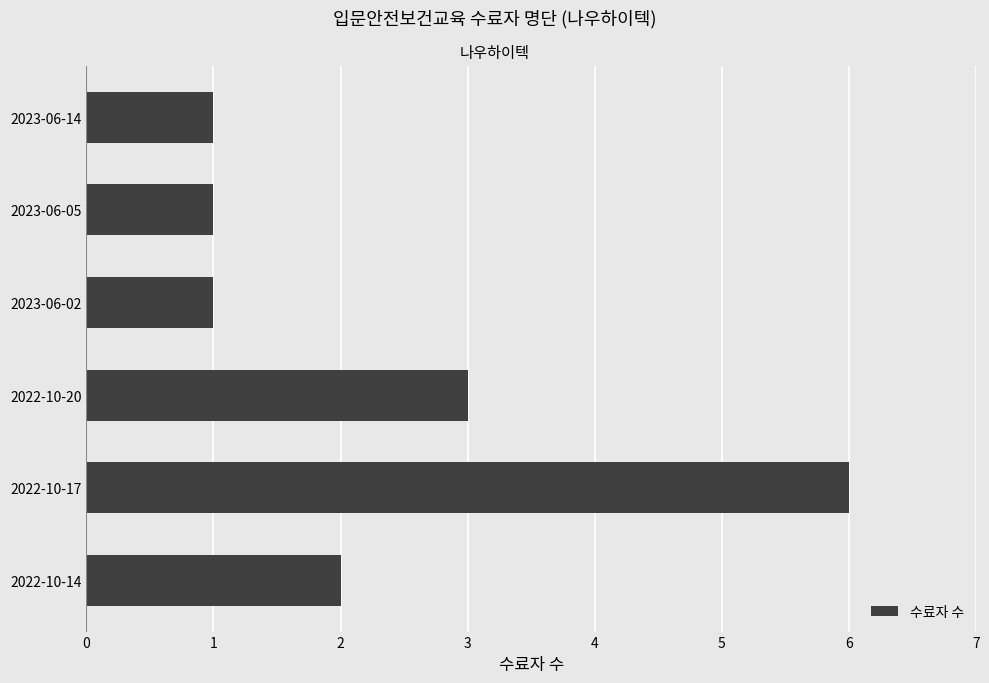

The value at 2022-10-14 is 1. True or false?

False